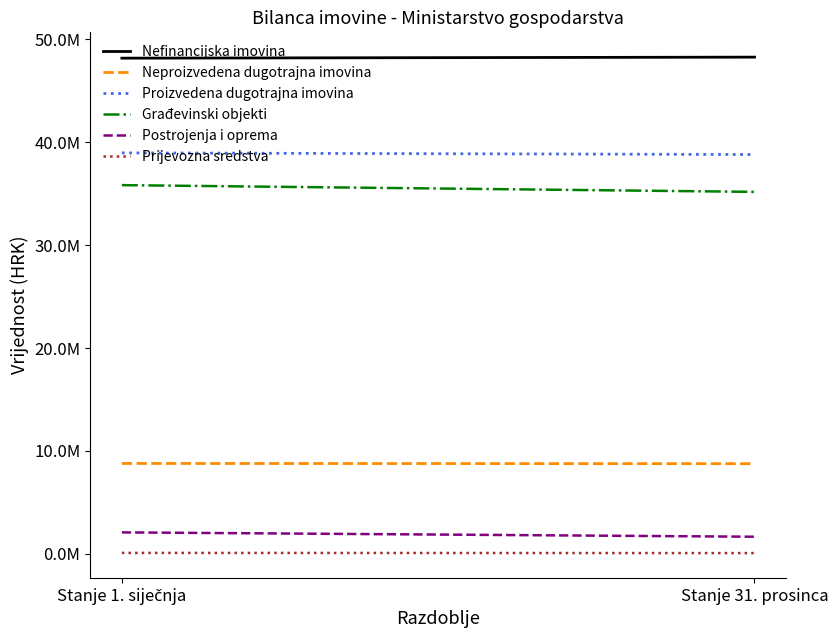

True or false: Nefinancijska imovina has a value of 48181370.3 at Stanje 1. siječnja.

True